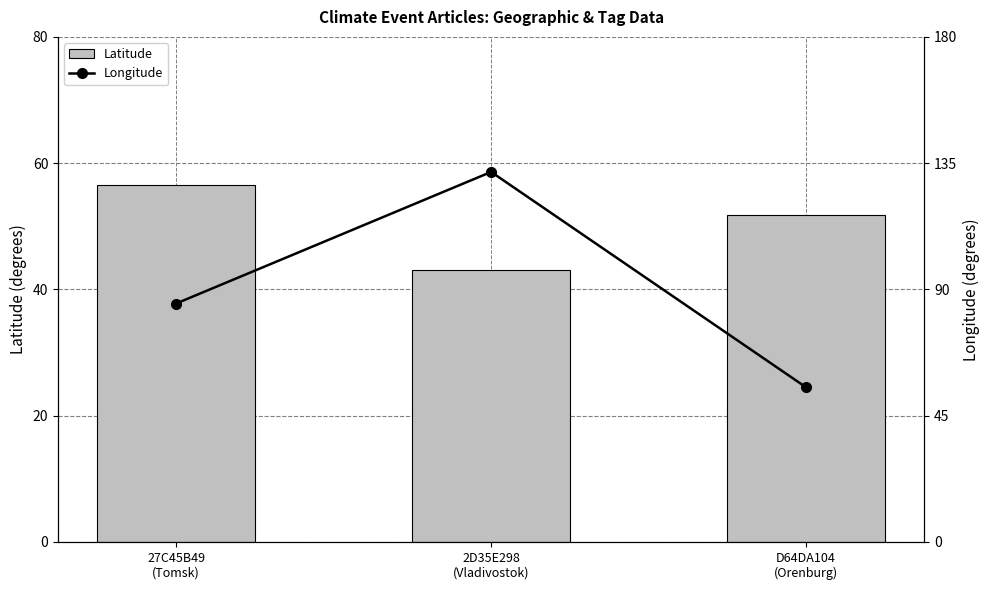

How many data points in Longitude are less than 84?

1